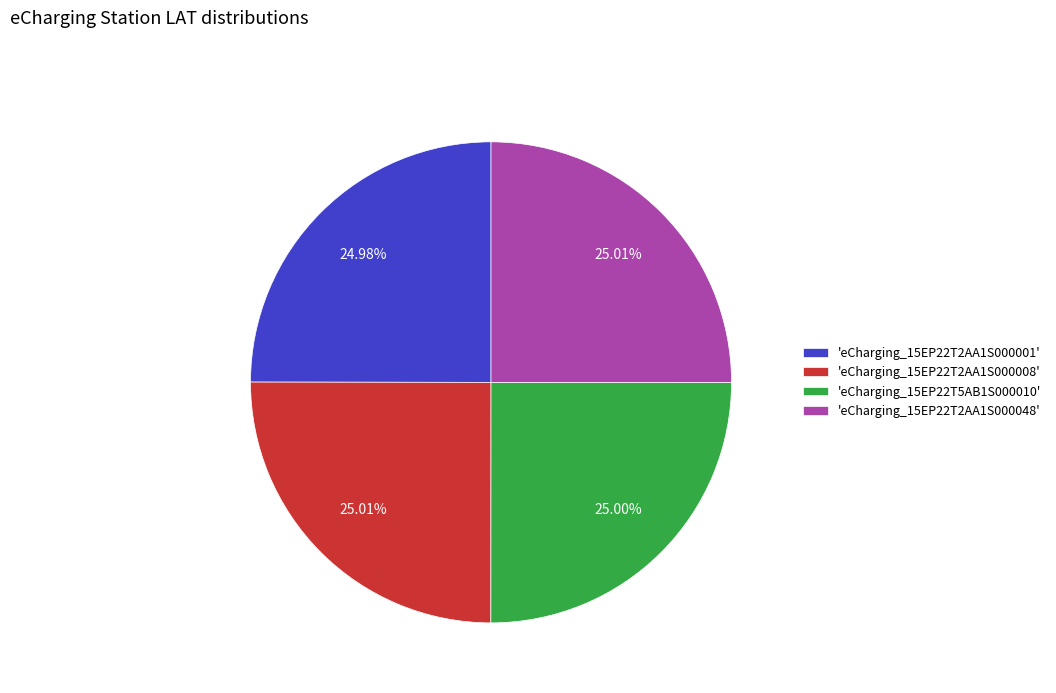

Approximately how many times larger is the value at 'eCharging_15EP22T2AA1S000048' compared to 'eCharging_15EP22T5AB1S000010'?

1.0